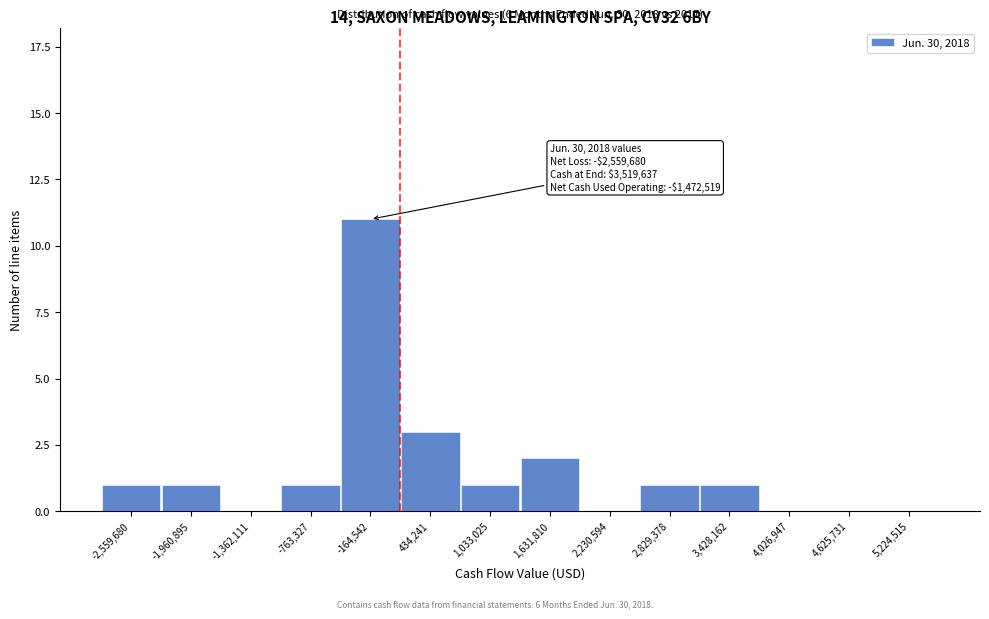

Reading right to left, extract all data points from this chart.

5,224,515=0	4,625,731=0	4,026,947=0	3,428,162=1	2,829,378=1	2,230,594=0	1,631,810=2	1,033,025=1	434,241=3	-164,542=11	-763,327=1	-1,362,111=0	-1,960,895=1	-2,559,680=1